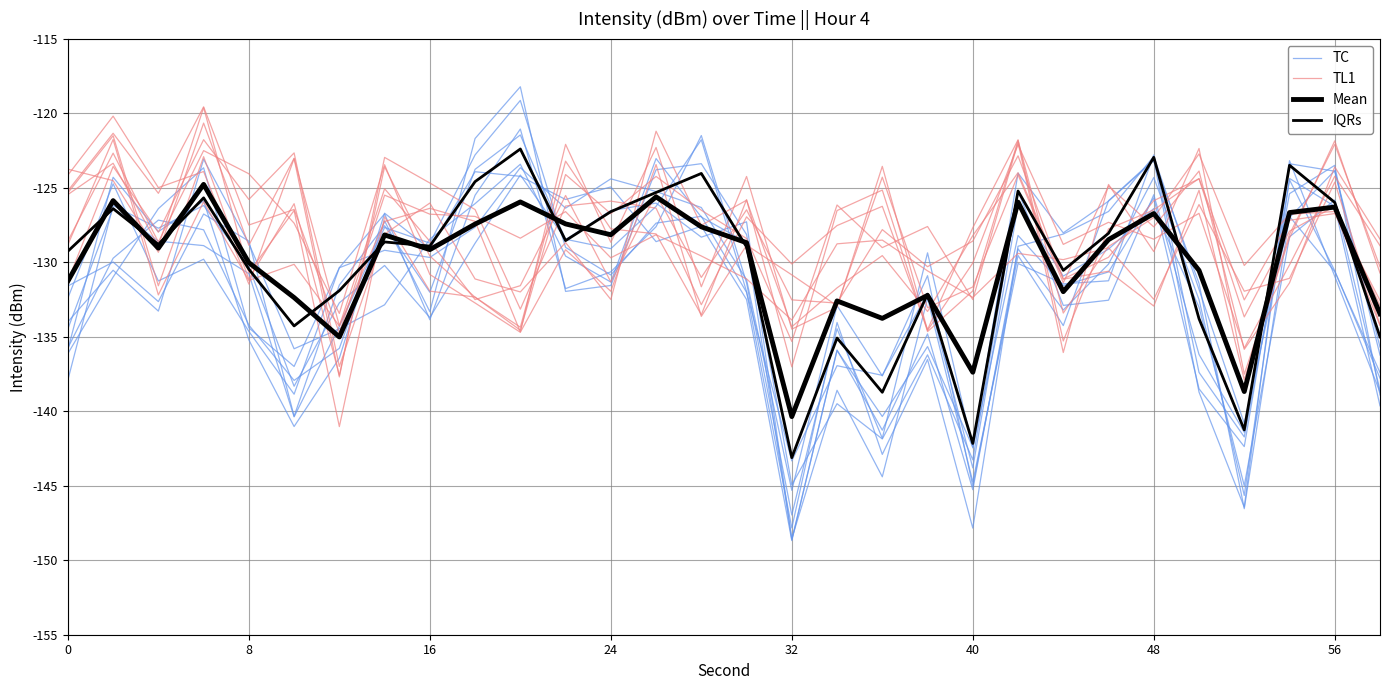

How many data points in TL1 are less than -126?

20